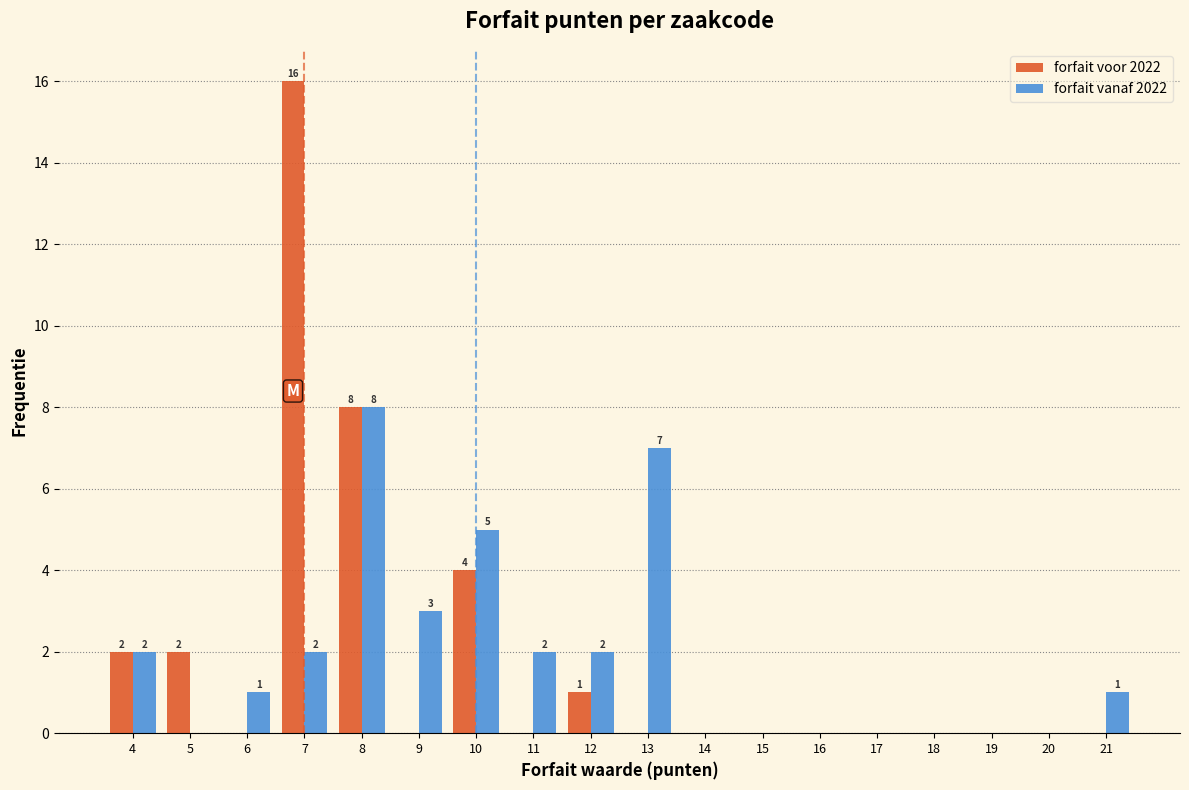

In the forfait voor 2022 series, which range on the x-axis has the tallest bar?

6.5 to 7.5